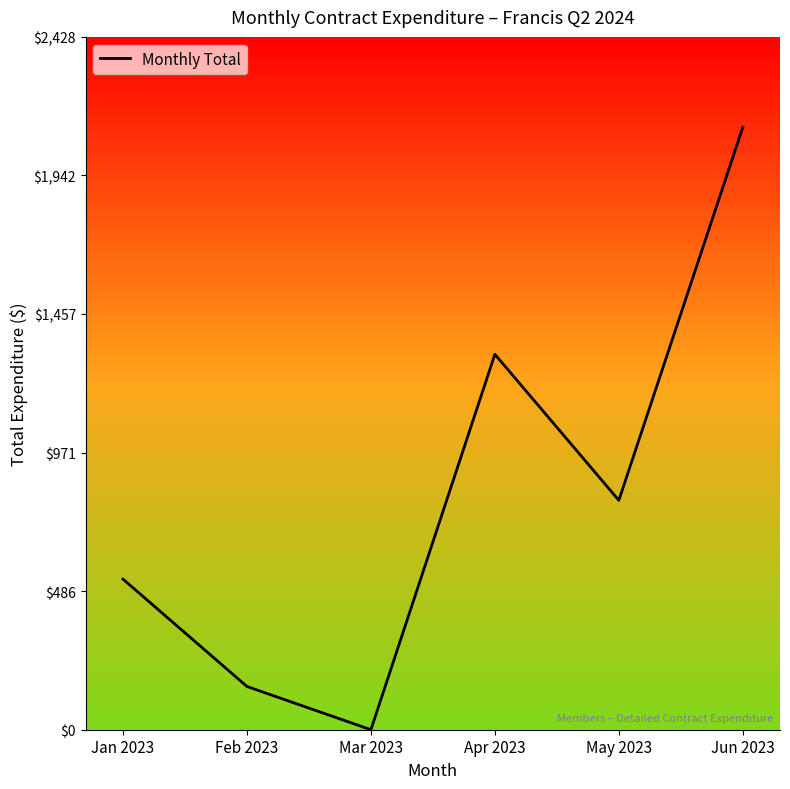

What is the difference between the values at Apr 2023 and Jan 2023?

787.7